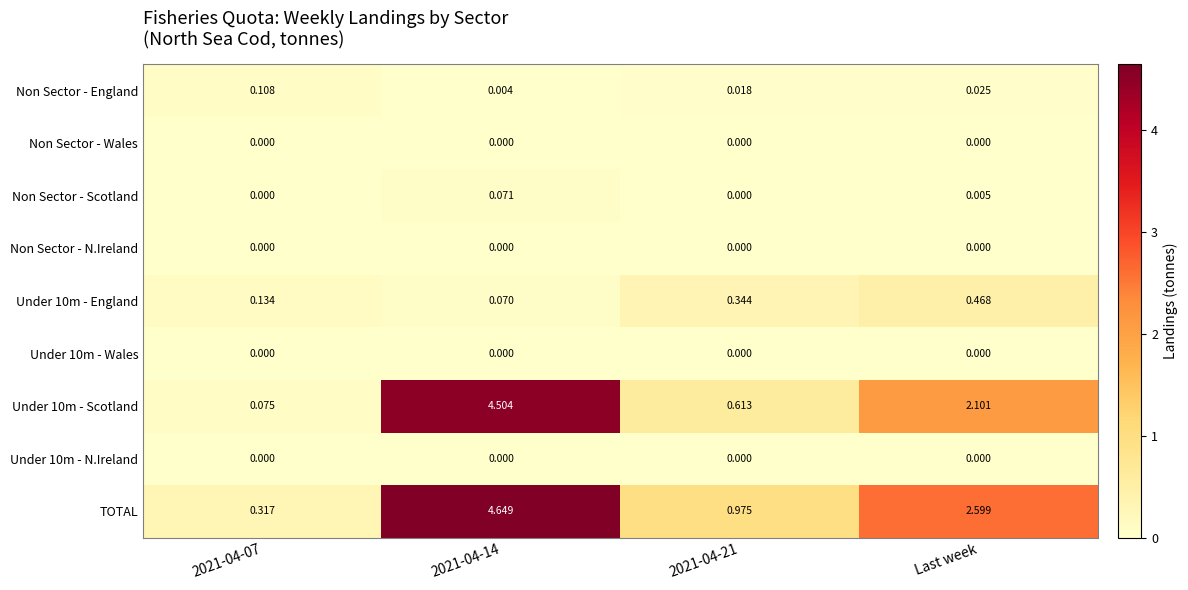

Is the value of Non Sector - Scotland at Last week greater than the value of Under 10m - N.Ireland at 2021-04-14?

Yes